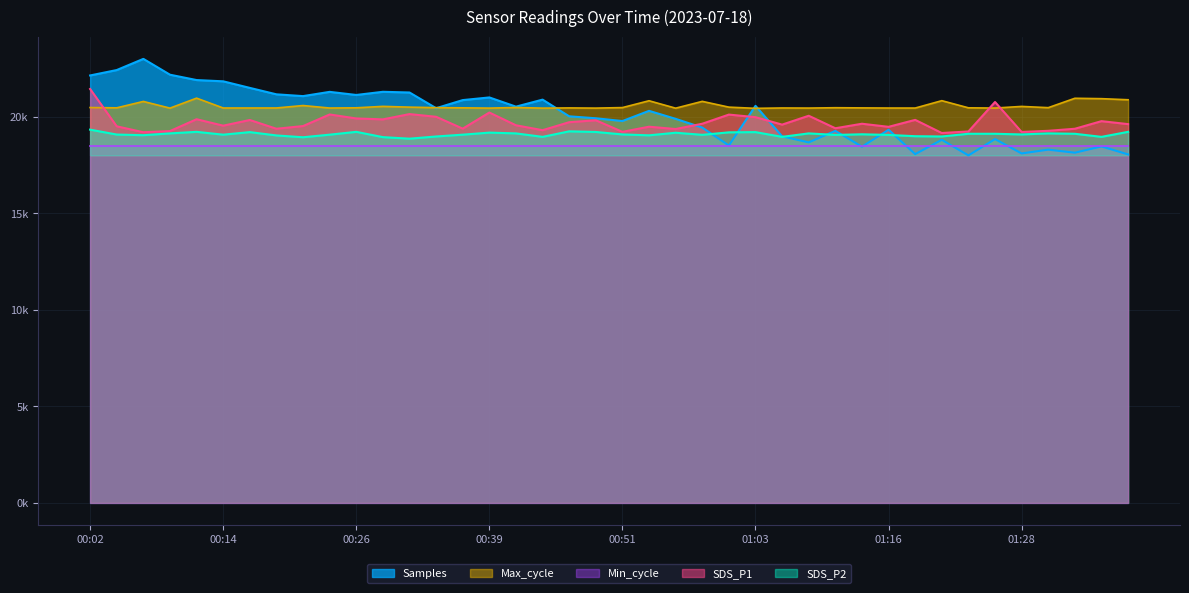

What is the sum of all Max_cycle values?

822072.0